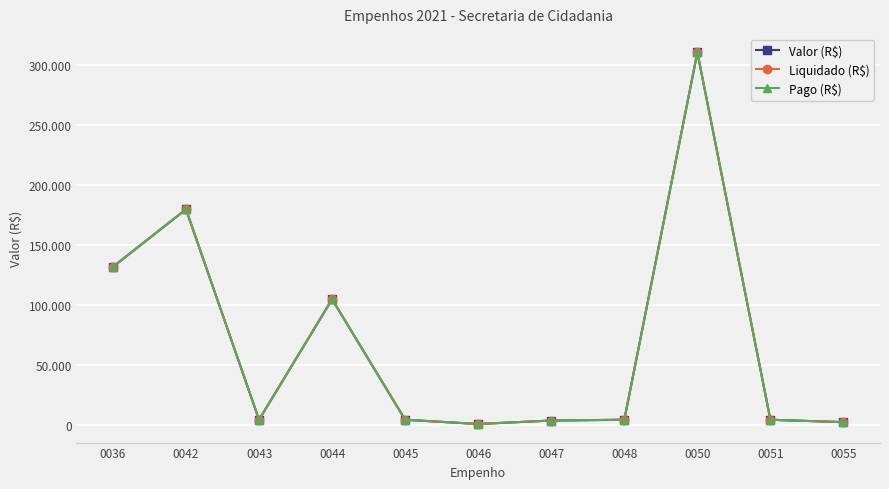

Is it true that Valor (R$) equals 1349.0 at 0048?

False